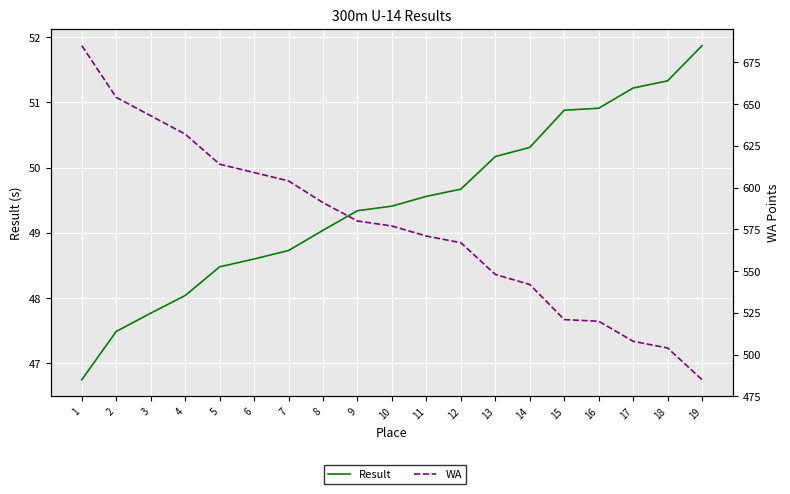

Rank the series by their average value, from highest to lowest.

WA, Result